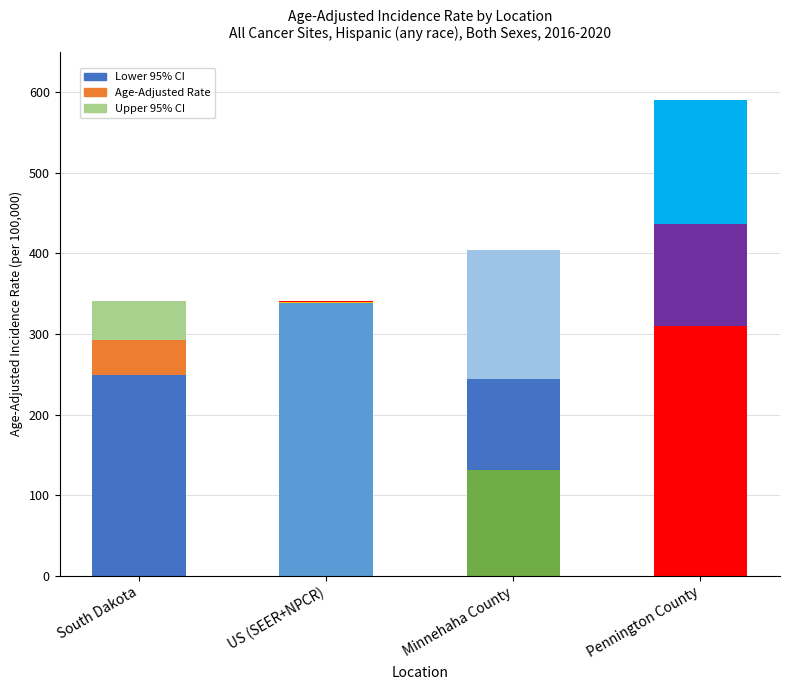

Count the number of data series in this chart.

3